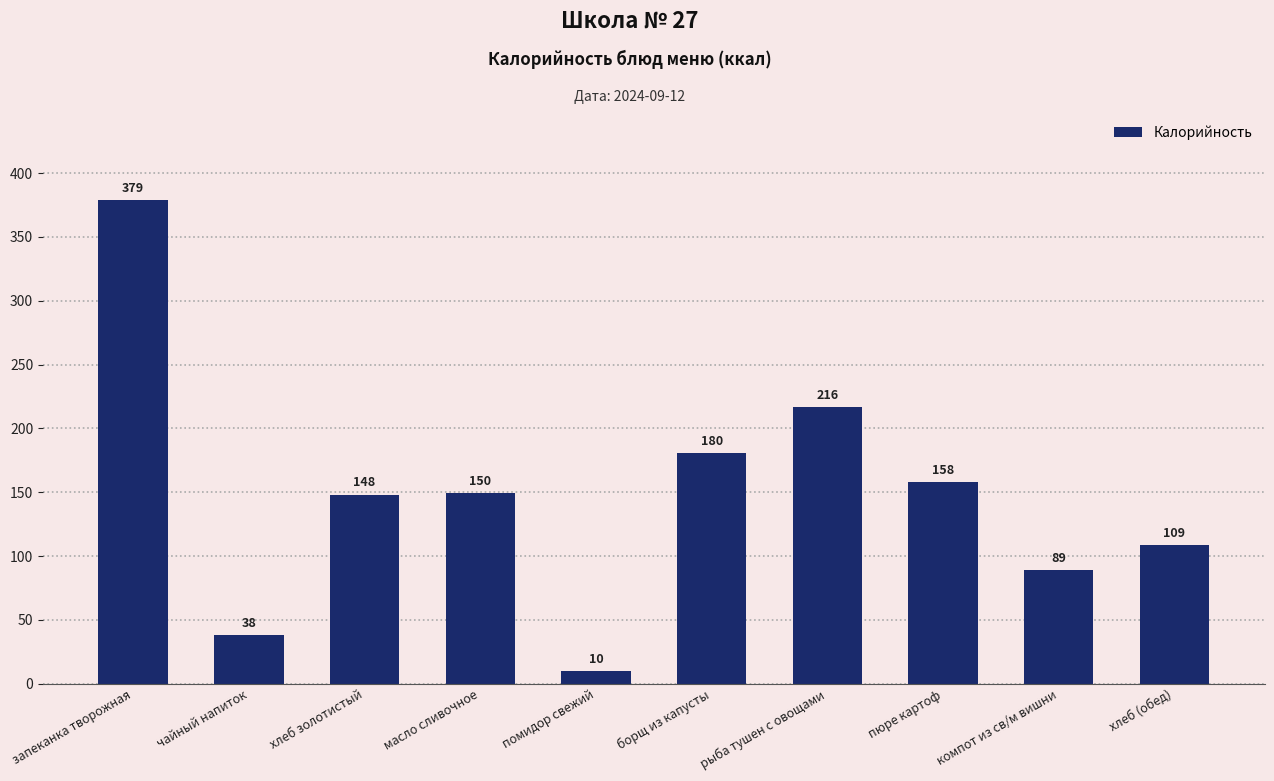

How many data points does each series have?

10